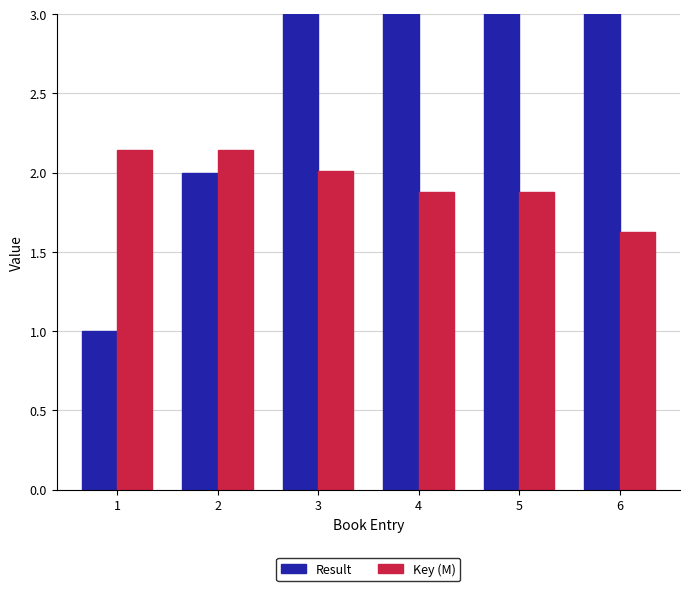

The value of Result at 3 is 1.6. True or false?

False